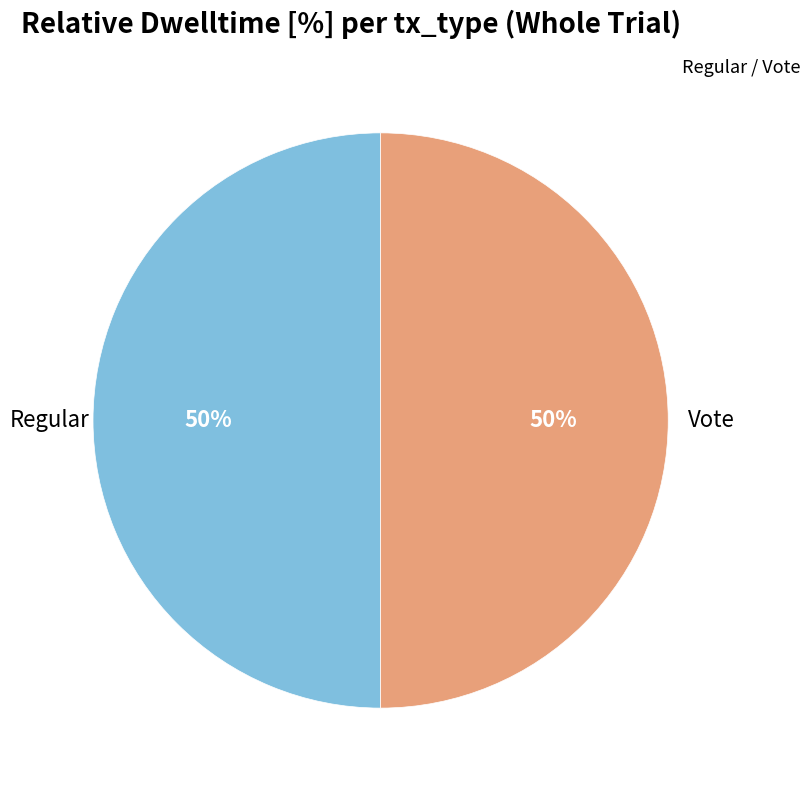

The Vote slice represents 50% of the pie. True or false?

True